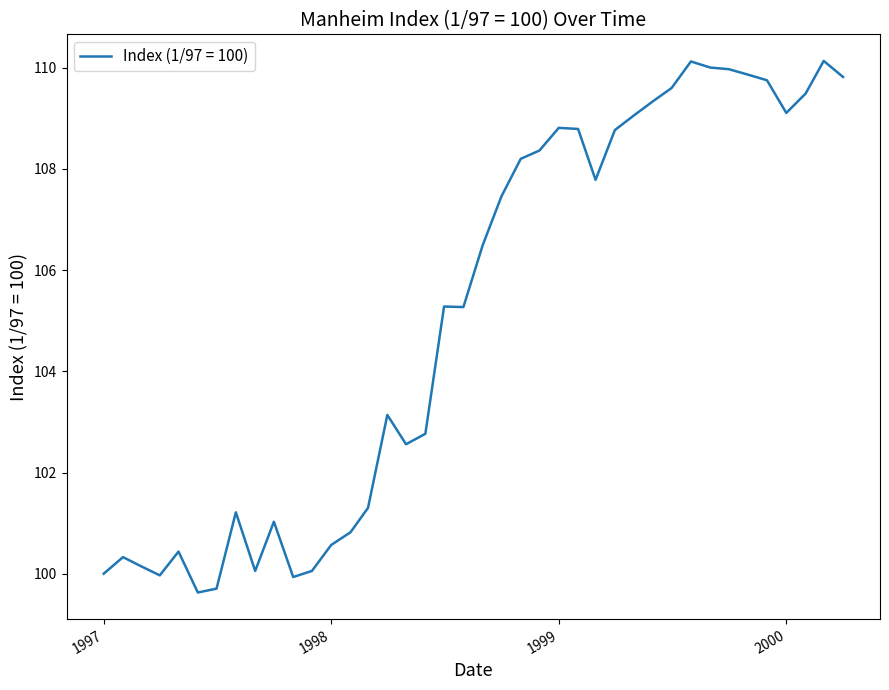

Does the chart have visible grid lines?

No